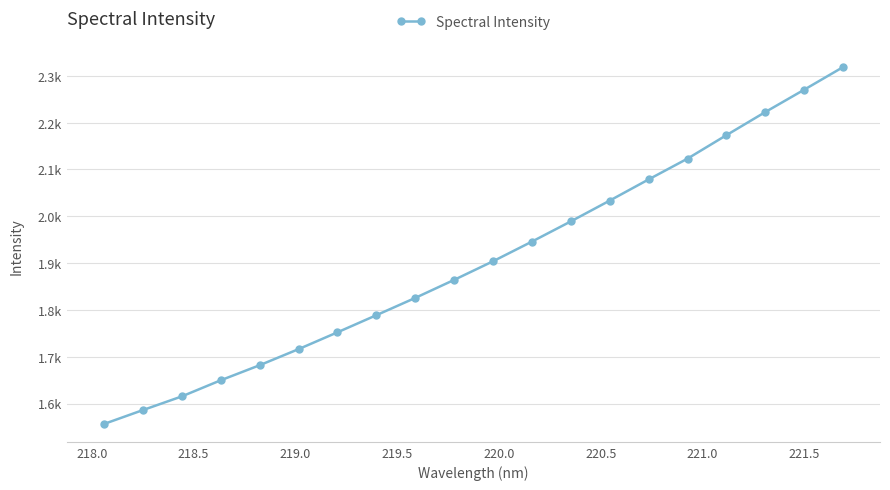

What is the smallest value displayed?

1556.4